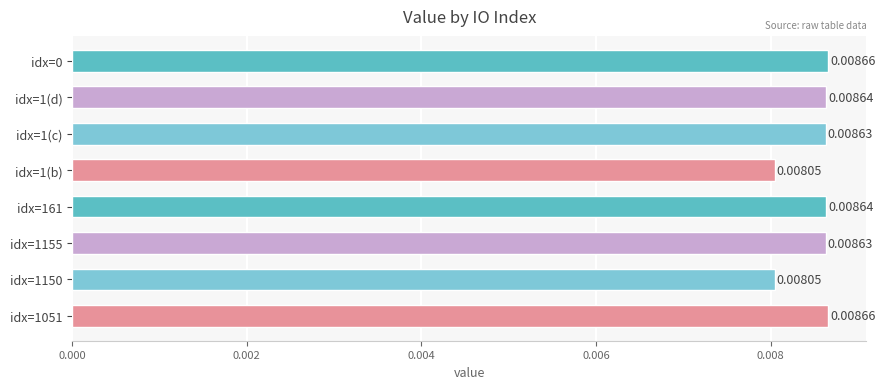

How many distinct data groups are displayed?

1